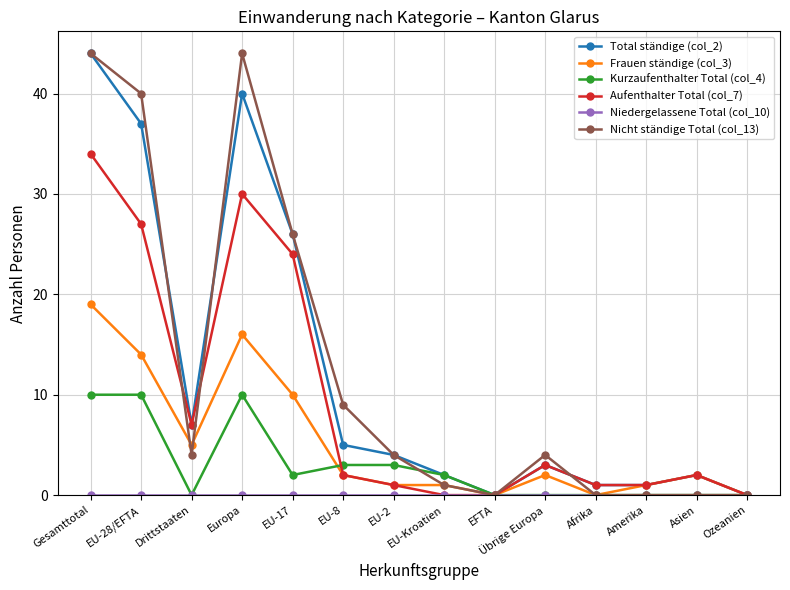

The value of Total ständige (col_2) at Ozeanien is -30. True or false?

False